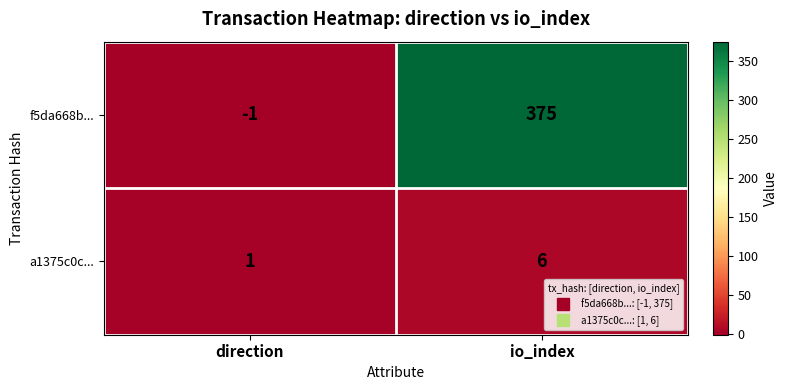

Which label corresponds to the smallest value in the chart?

direction